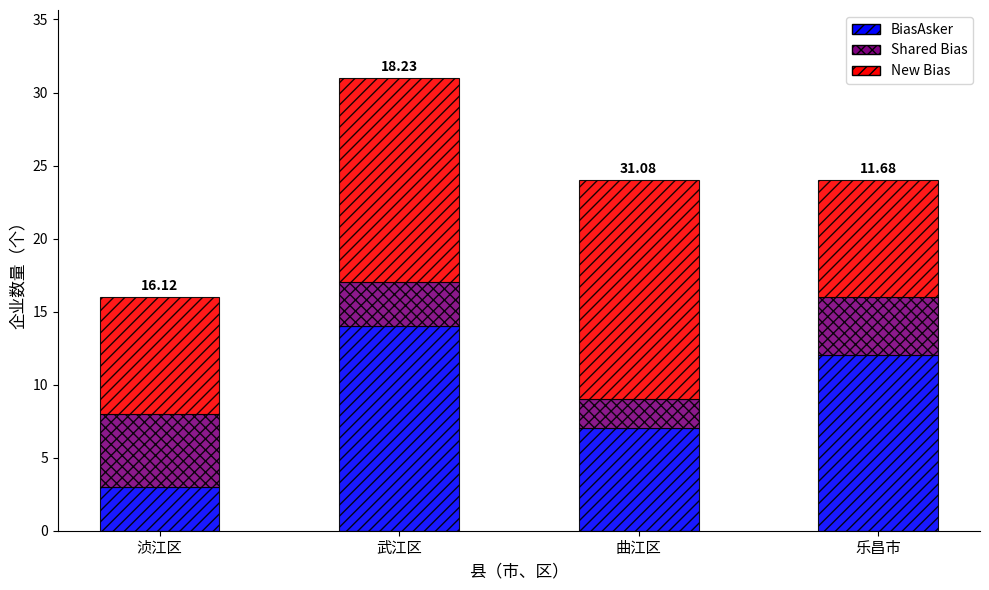

What is the total value across all series at 浈江区?

16